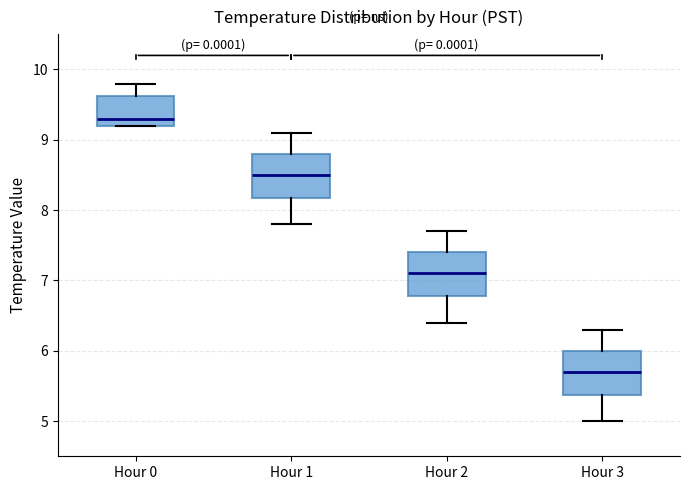

Which box has the lowest median line?

Hour 3